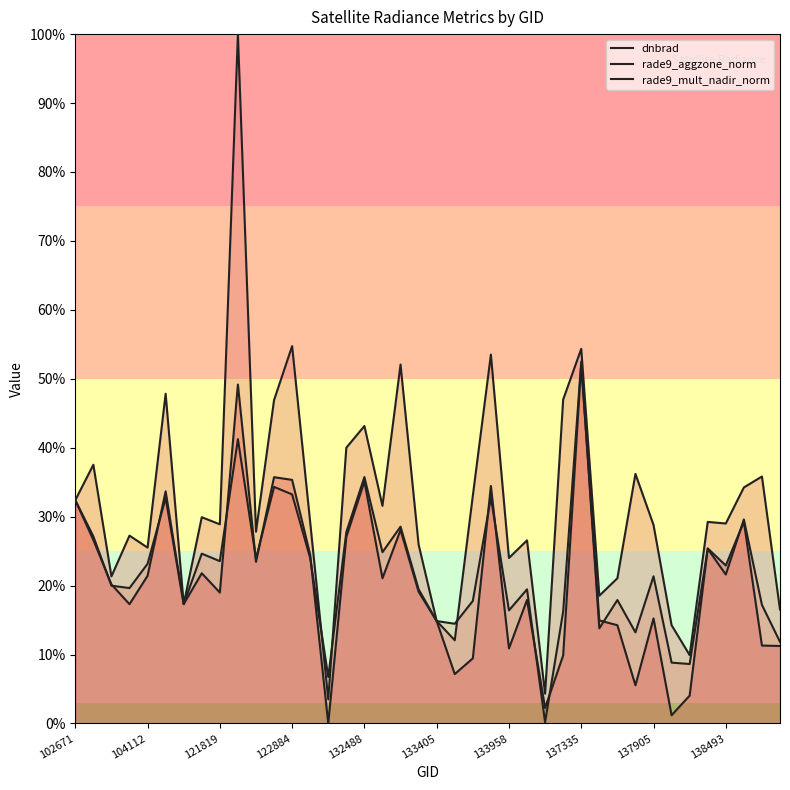

How many lines are shown in the chart?

3